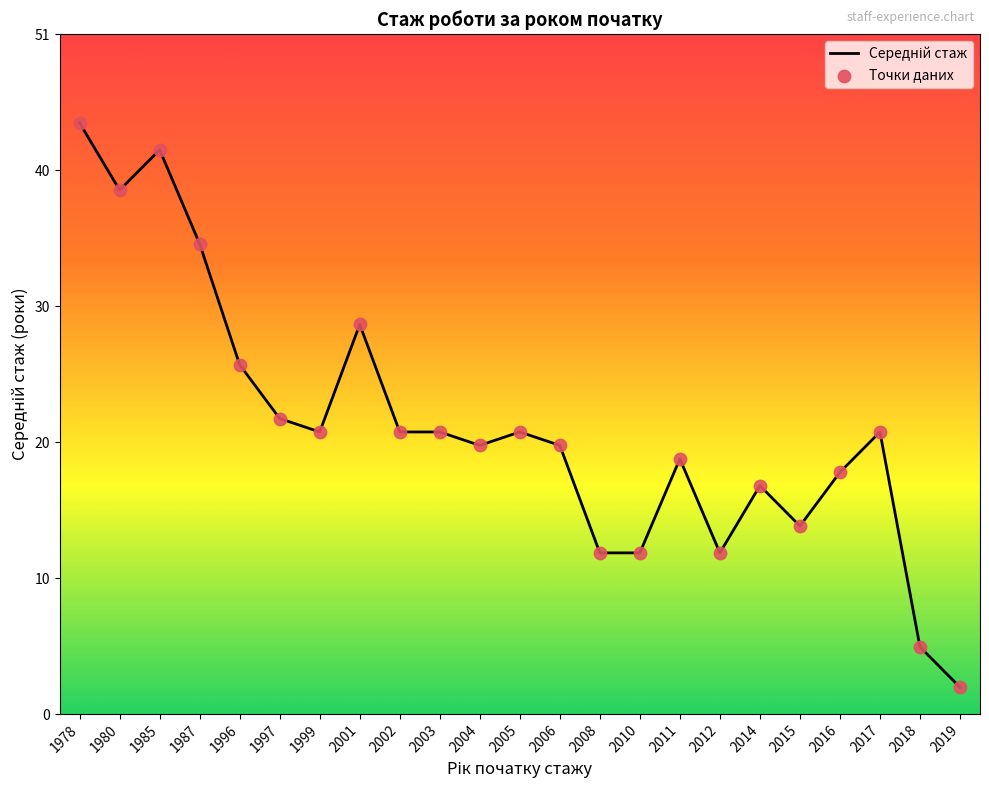

Approximately how many times larger is the value at 2016 compared to 2011?

0.9